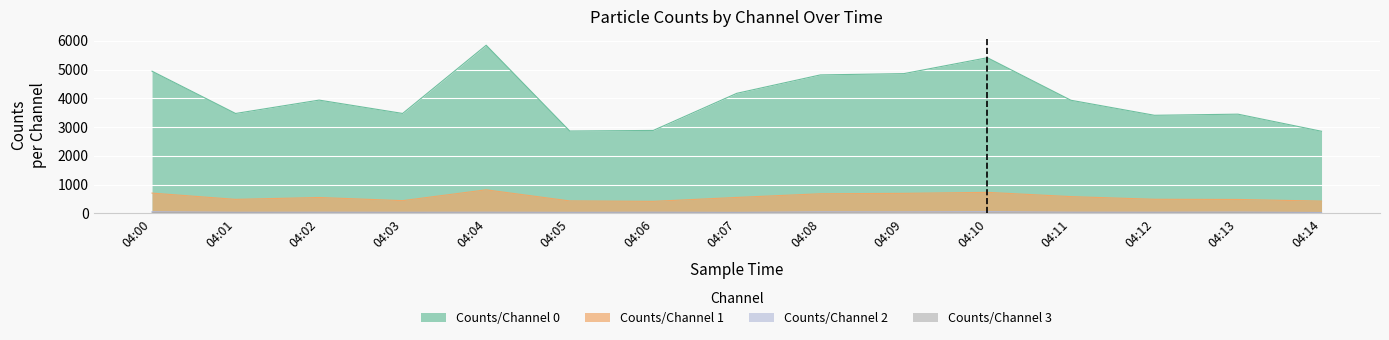

True or false: Counts/Channel 2 and Counts/Channel 0 cross at least once.

False